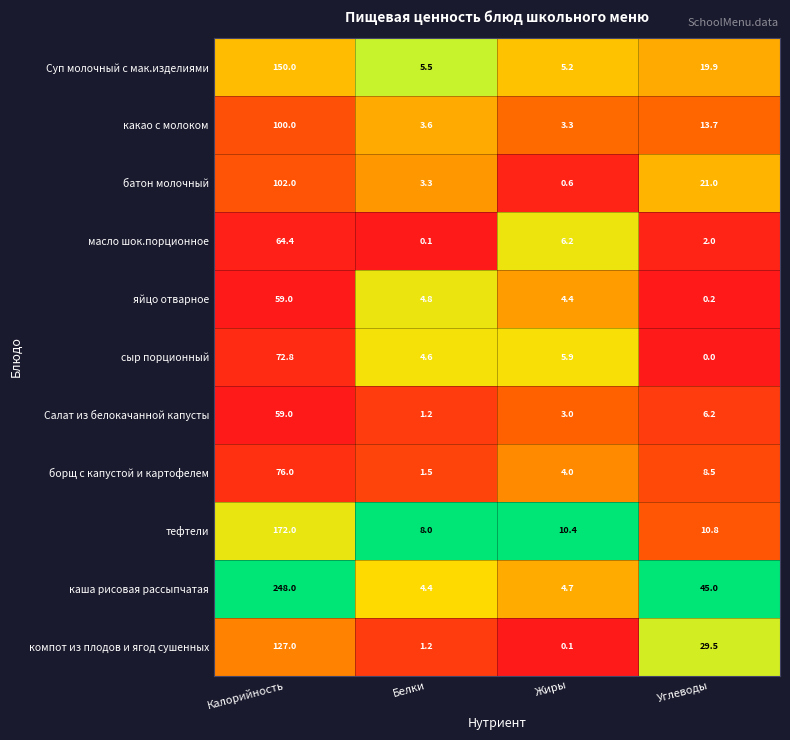

What is the sum of the батон молочный values at Калорийность and Жиры?

102.6